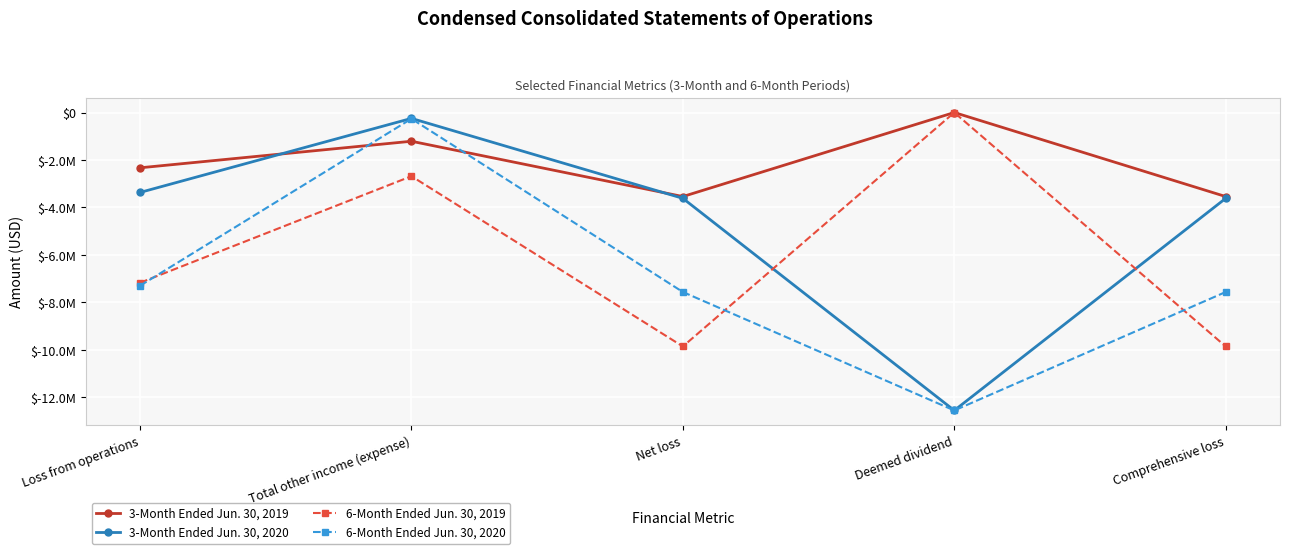

Reading left to right, transcribe all the data shown in this chart.

3-Month Ended Jun. 30, 2019: -2328524	-1210286	-3538810	0	-3538979
3-Month Ended Jun. 30, 2020: -3366265	-247710	-3613975	-12546340	-3613975
6-Month Ended Jun. 30, 2019: -7169566	-2681850	-9851416	0	-9851867
6-Month Ended Jun. 30, 2020: -7295367	-262427	-7557794	-12546340	-7557794